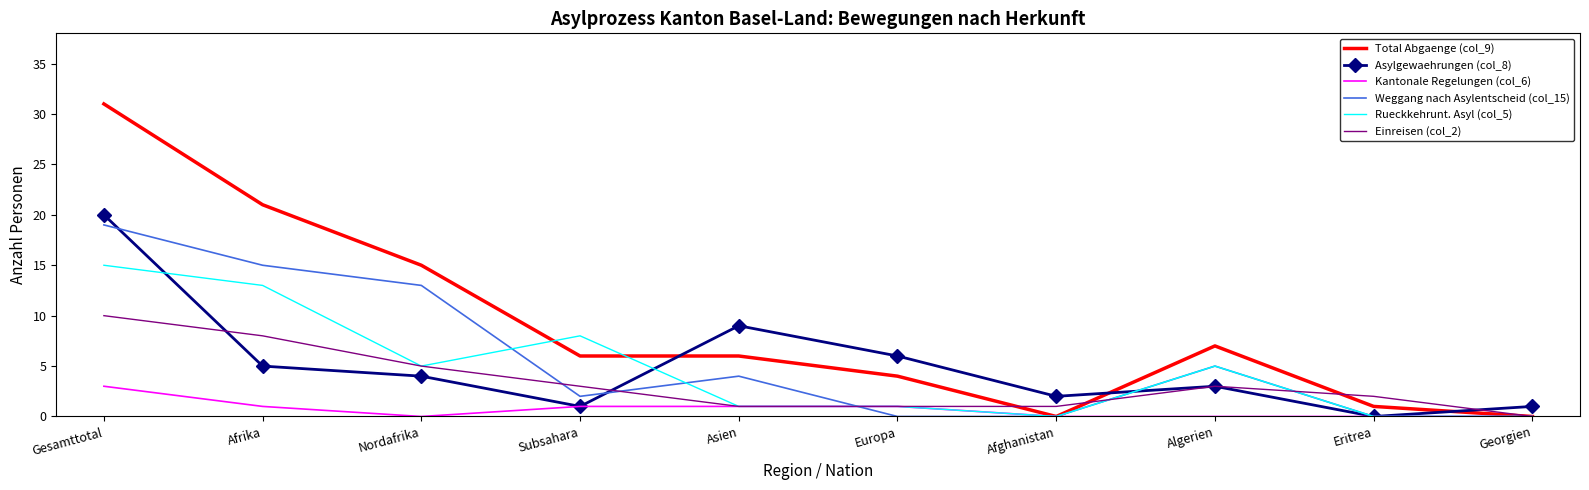

True or false: Total Abgaenge (col_9) has a value of 4 at Europa.

True